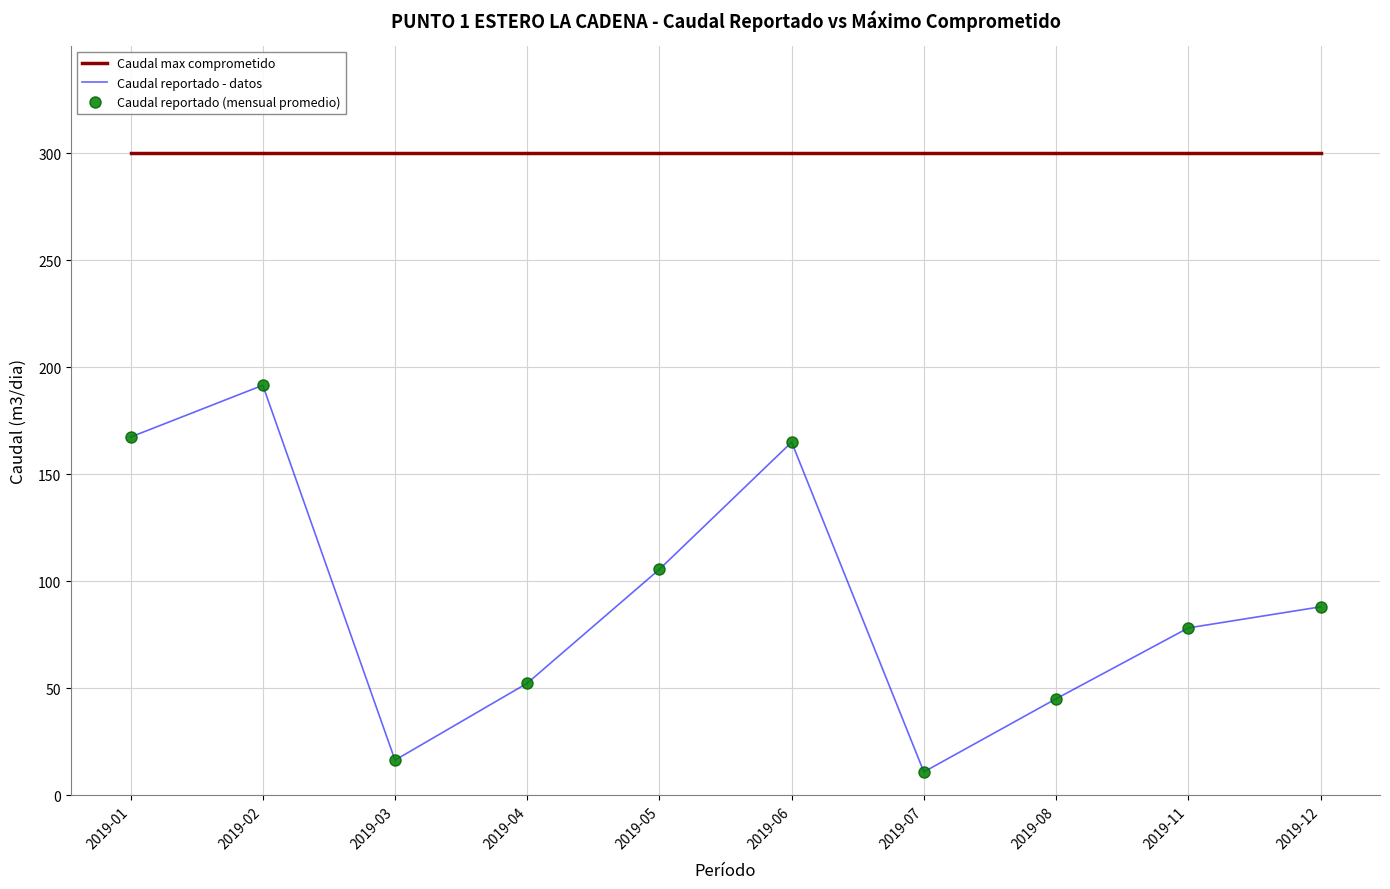

What is the value of the Caudal reportado (mensual promedio) point at the 10th from the left?

88.0